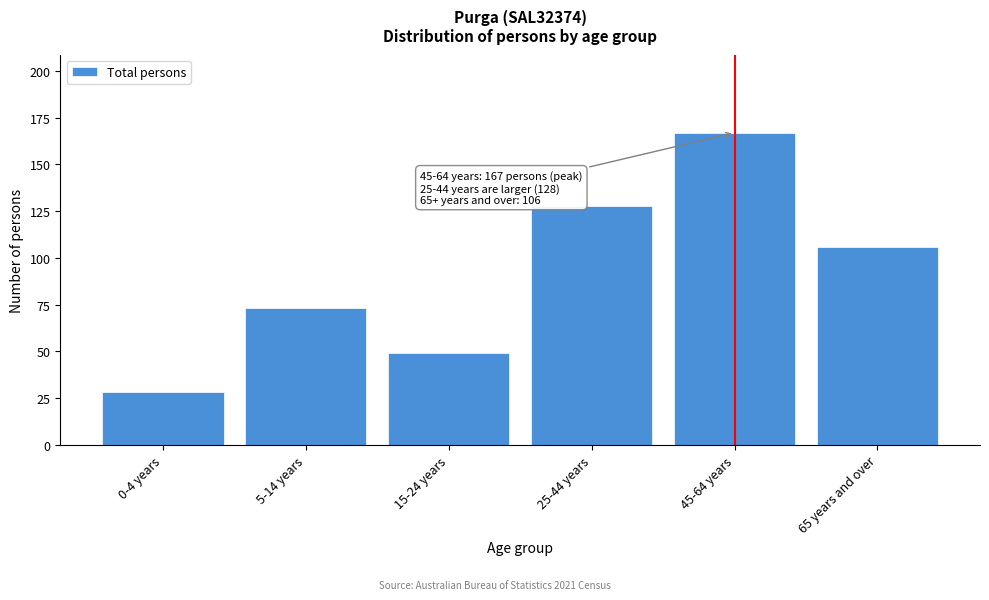

Reading right to left, what are all the values shown in this chart?

65 years and over=106	45-64 years=167	25-44 years=128	15-24 years=49	5-14 years=73	0-4 years=28